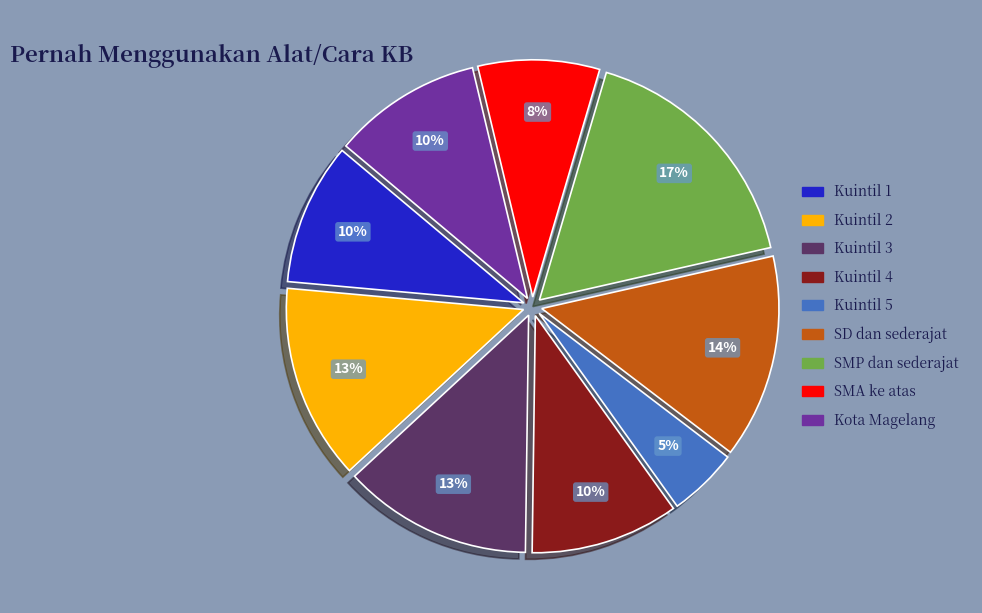

To the nearest percent, what is the combined percentage of Kota Magelang and Kuintil 1?

20%